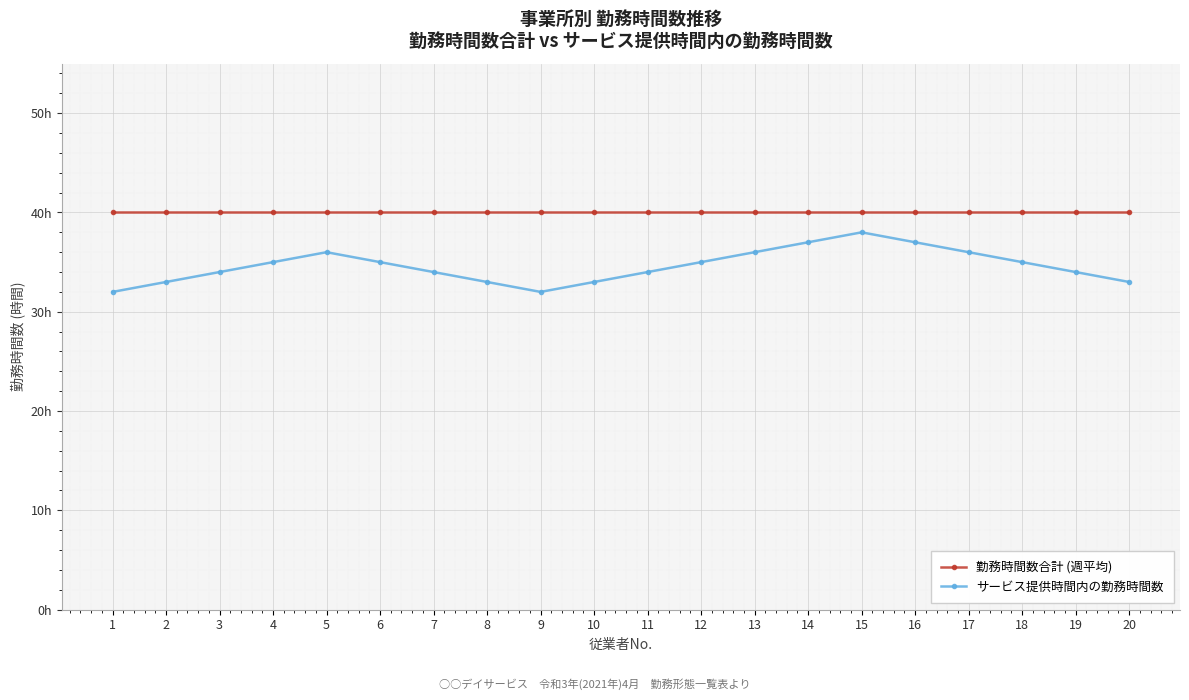

What is the sum of all 勤務時間数合計 (週平均) values?

800